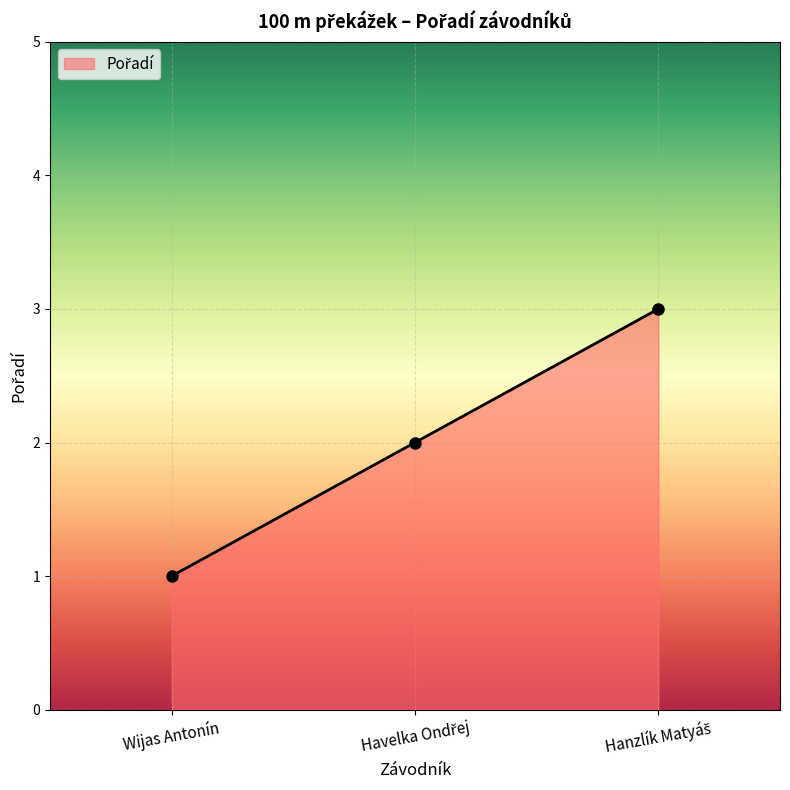

What position from the left is Wijas Antonín?

1